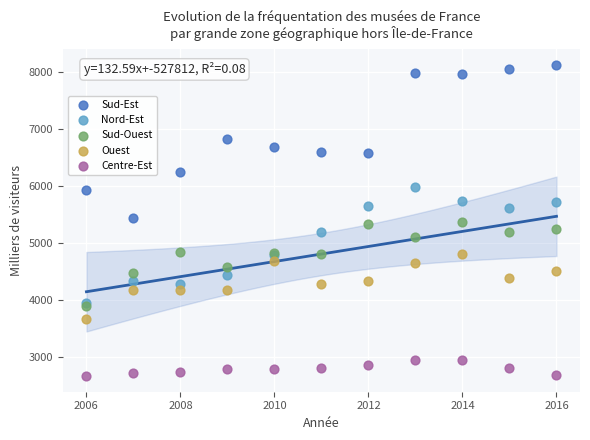

What are all the series names shown in the legend?

Sud-Est, Nord-Est, Sud-Ouest, Ouest, Centre-Est